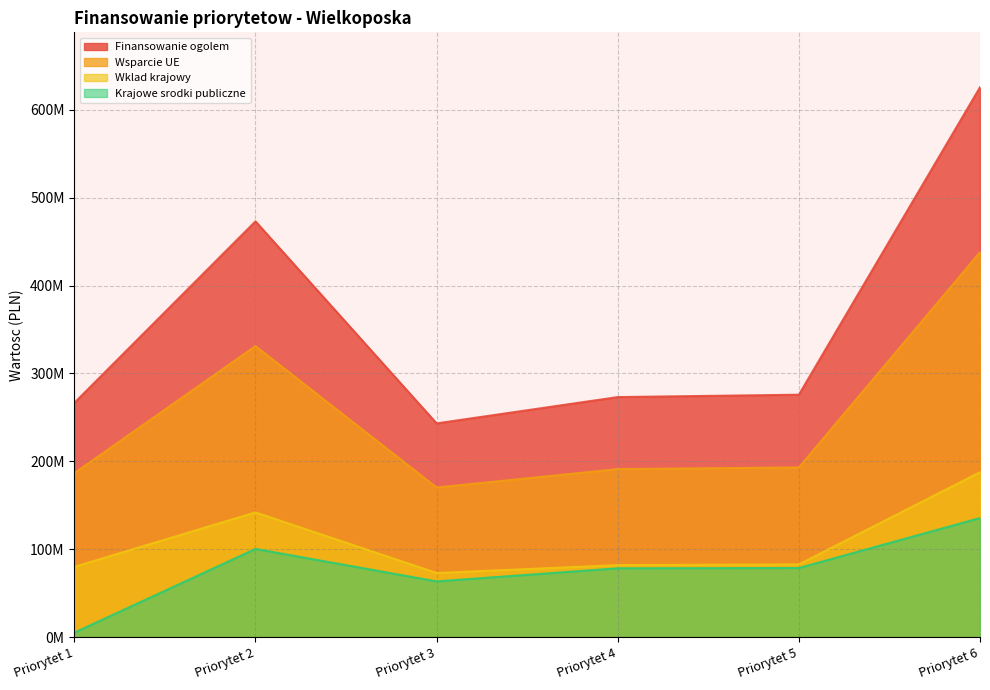

How many interior local peaks does the Finansowanie ogolem series have?

1